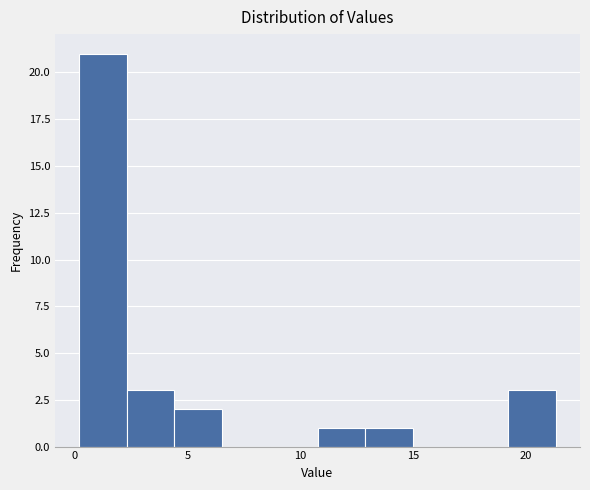

Reading left to right, transcribe this chart: for each bar, give the range it covers on the x-axis and its height. Neither the bar edges nor the heights are printed on the chart, so give them approximately, as read against the axes.

0.0 to 2.5: 21
2.5 to 4.5: 3
4.5 to 6.5: 2
6.5 to 8.5: 0
8.5 to 11.0: 0
11.0 to 13.0: 1
13.0 to 15.0: 1
15.0 to 17.0: 0
17.0 to 19.0: 0
19.0 to 21.5: 3